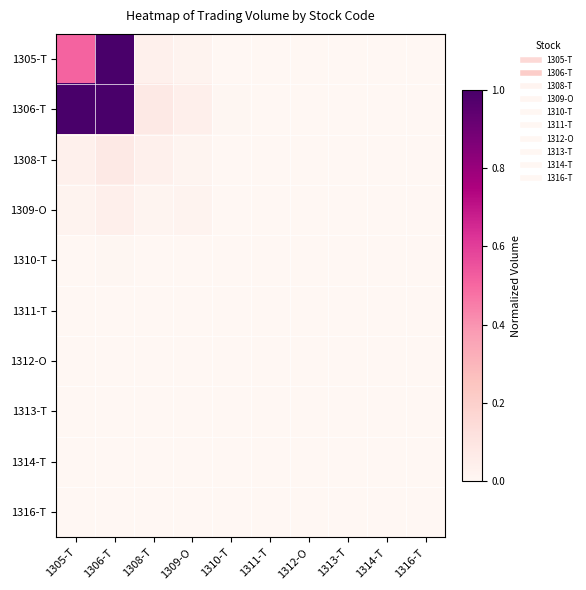

At 1313-T, list the series in order from smallest to largest.

1312-O, 1314-T, 1316-T, 1311-T, 1310-T, 1308-T, 1305-T, 1313-T, 1309-O, 1306-T